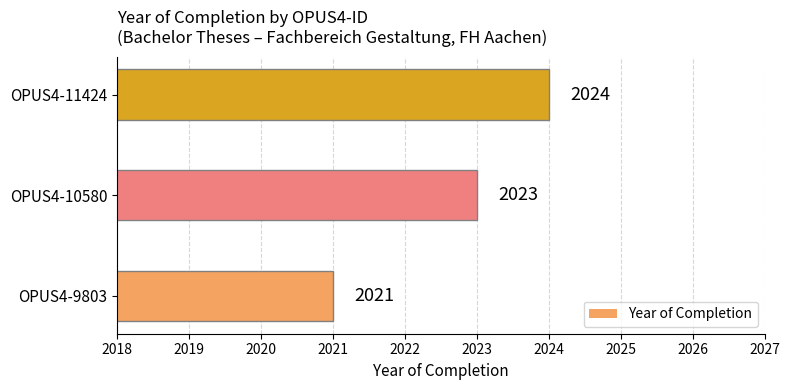

Reading bottom to top, transcribe all the data shown in this chart.

2021	2023	2024